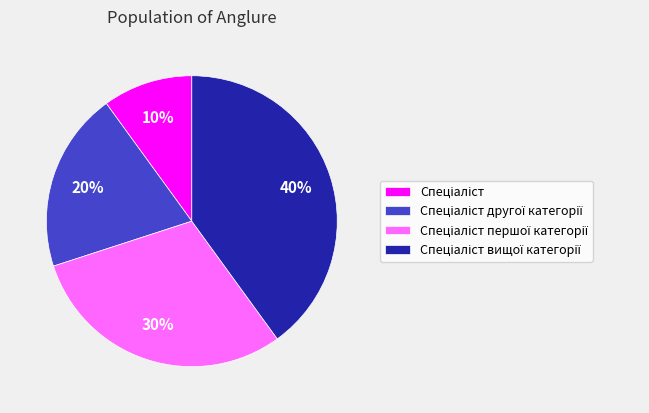

To the nearest percent, what is the average slice percentage?

25%